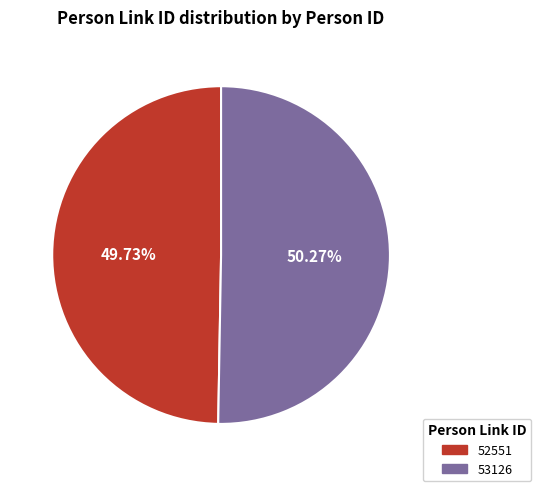

Count the number of slices in the pie.

2